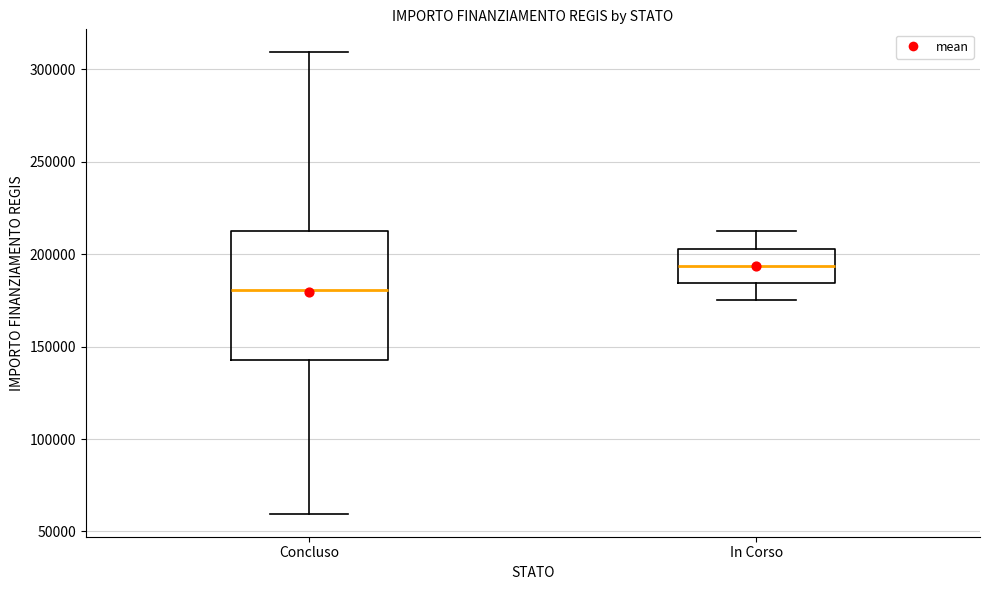

Reading left to right, read every box against the y-axis: the position of its median line, the range the box covers, and the ends of its whiskers. The values are not printed on the chart, so give them approximately, as read against the axis.

Concluso: median 180000, box 145000 to 210000, whiskers 60000 to 310000
In Corso: median 195000, box 185000 to 205000, whiskers 175000 to 210000